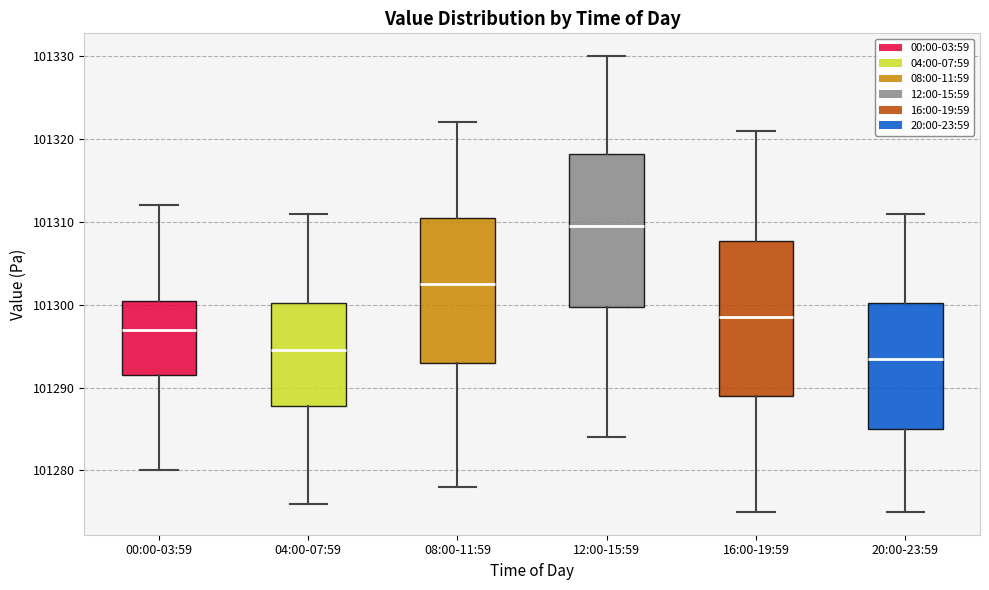

Which box's median line is the lowest?

20:00-23:59